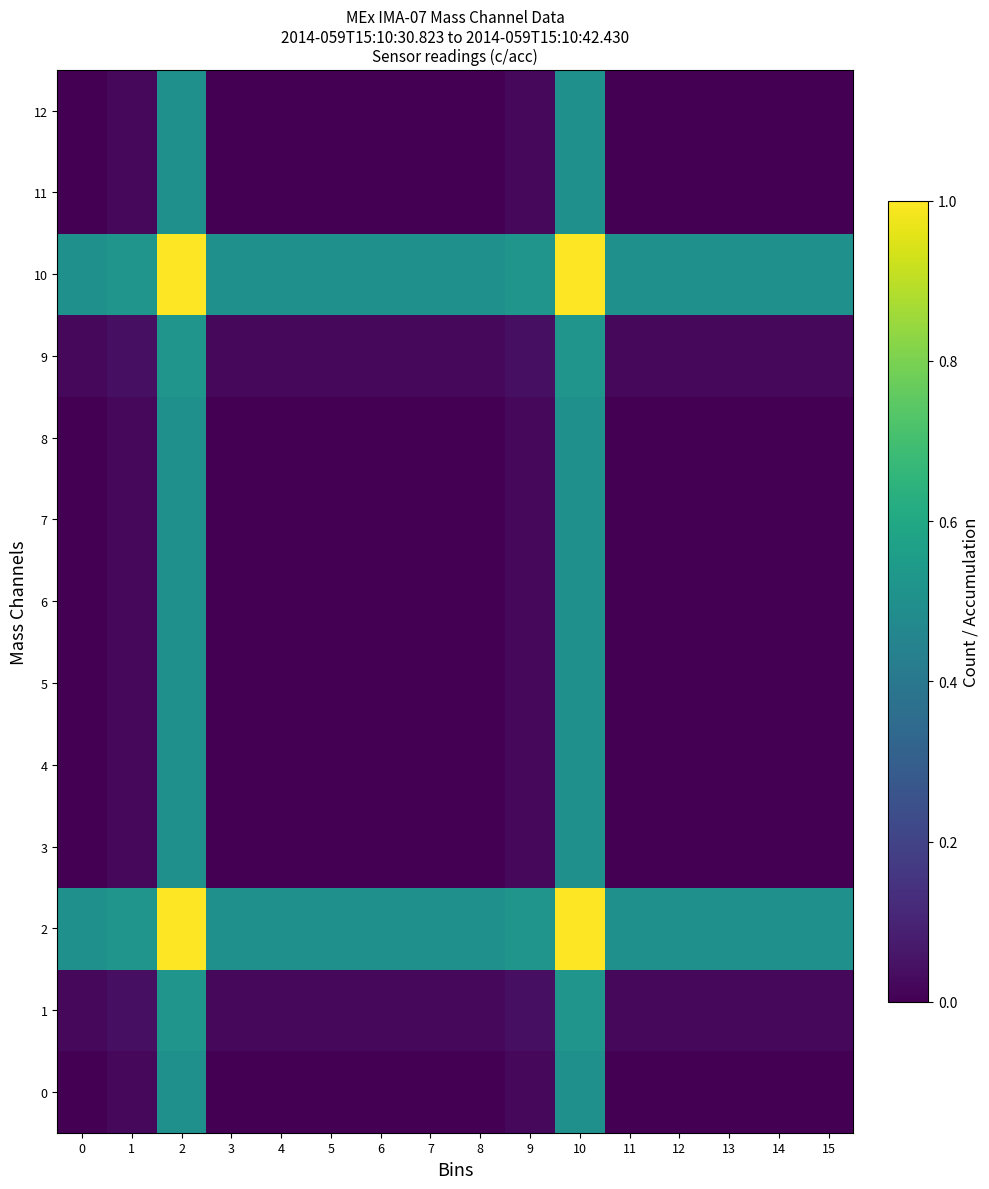

Which has a higher value, 8 or 5?

8